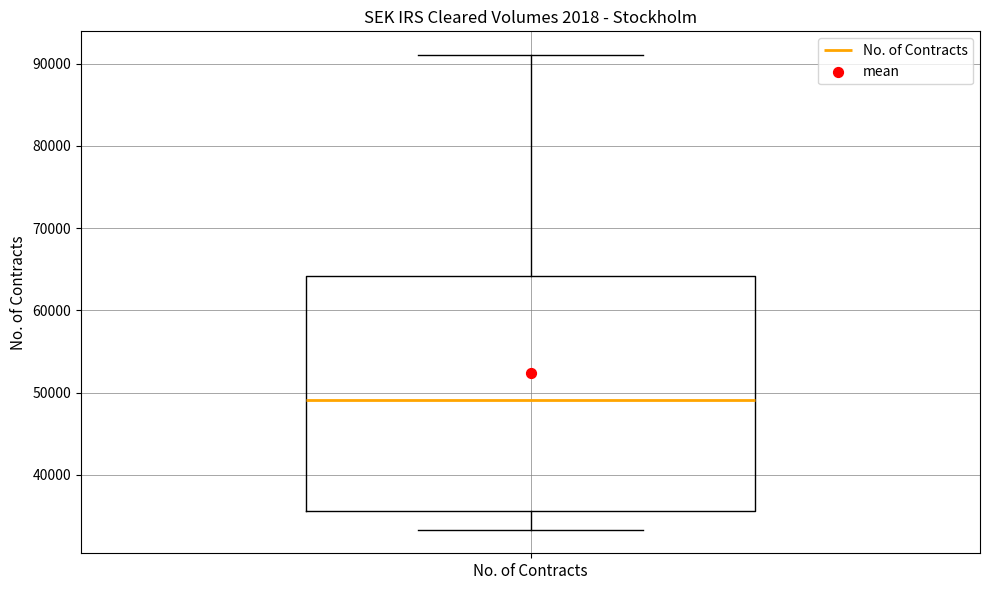

Read this box plot against the y-axis: the position of the median line, the range covered by the box, and the ends of both whiskers. The values are not printed on the chart, so give them approximately, as read against the axis.

median 49000, box 36000 to 64000, whiskers 33000 to 91000